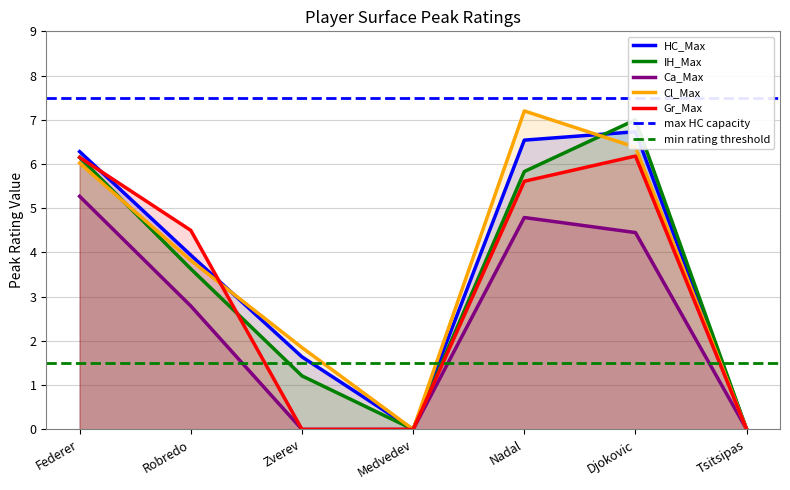

How many lines are shown in the chart?

5